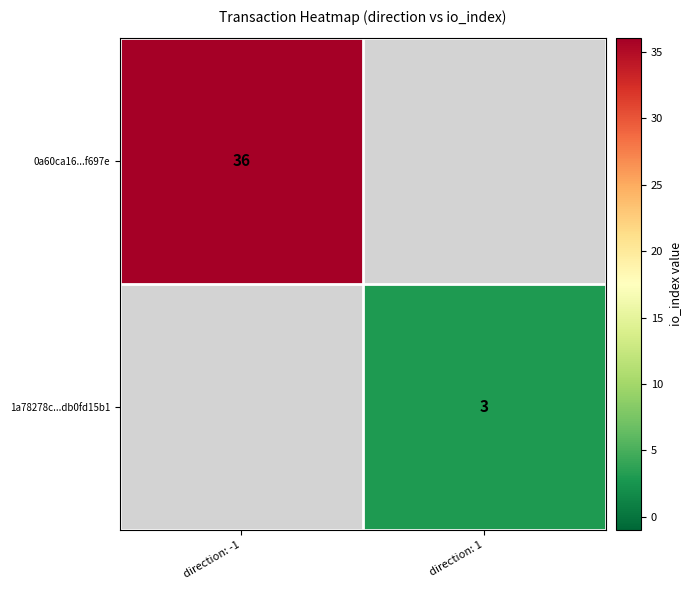

What is the minimum value shown in the chart?

3.0